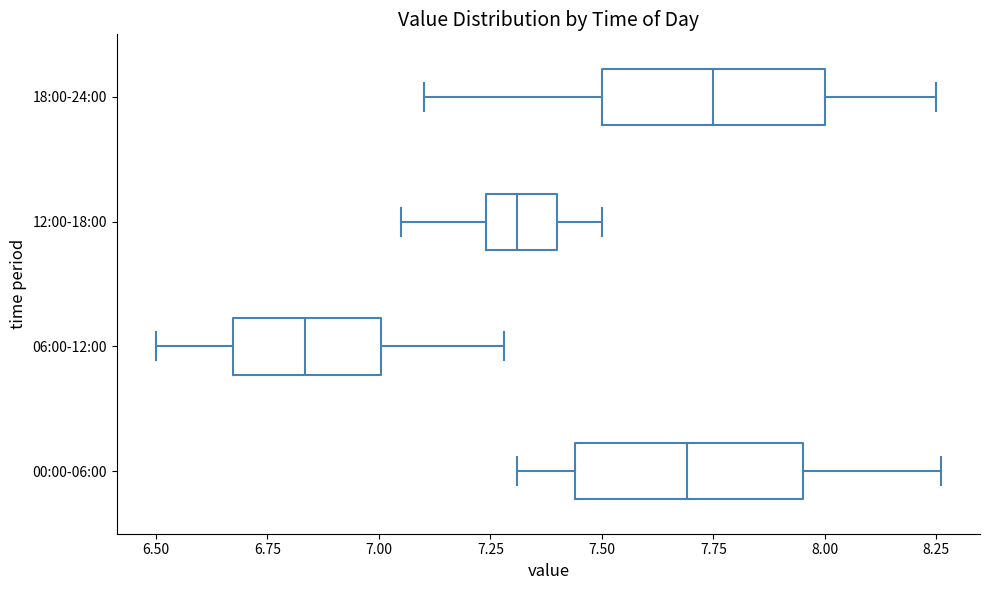

Which box's median line is the furthest to the left?

06:00-12:00